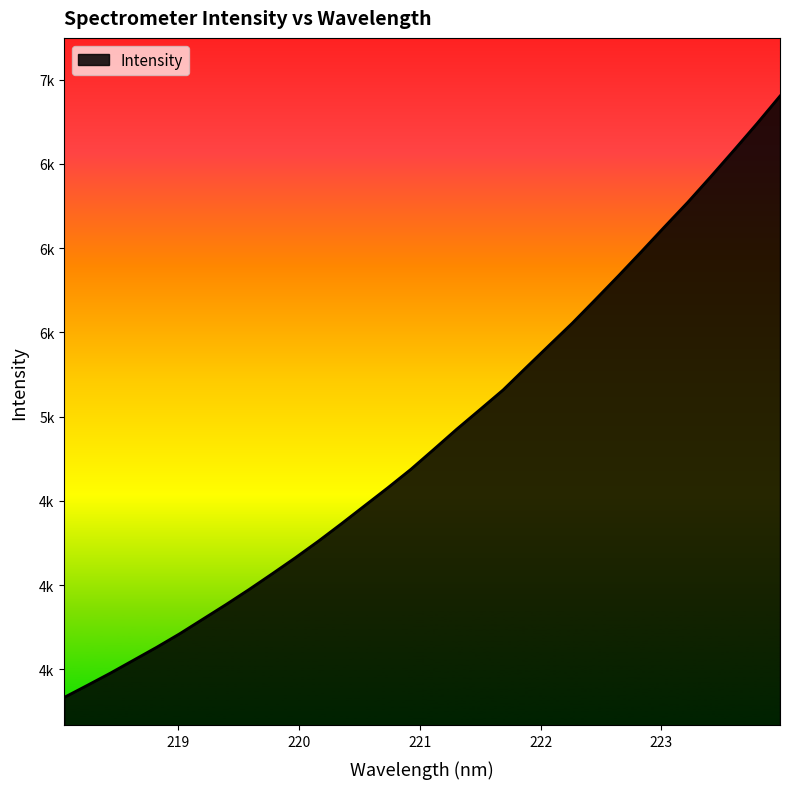

Does the chart have visible grid lines?

No